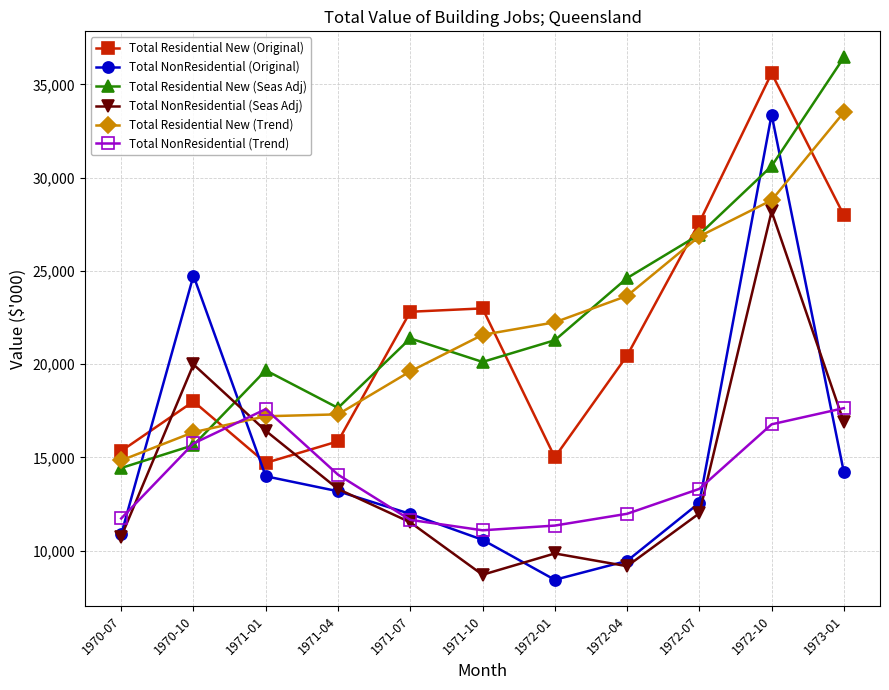

The value of Total NonResidential (Original) at 1971-10 is 14605. True or false?

False